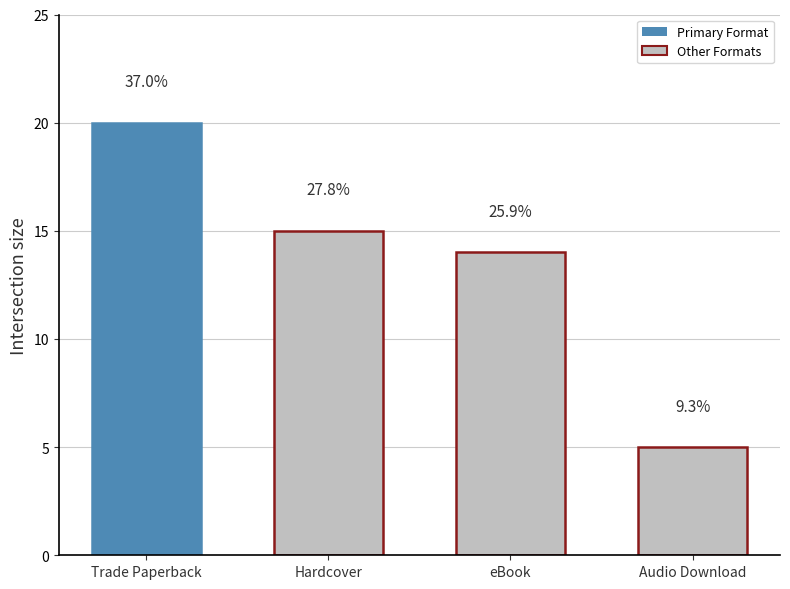

Rank the categories by value from lowest to highest.

Audio Download, eBook, Hardcover, Trade Paperback